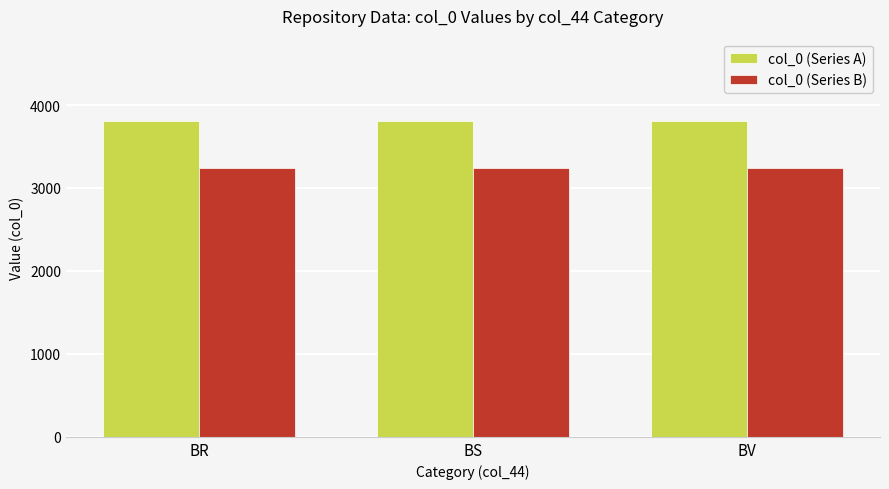

What is the spread (max minus min) of values at BS?

571.2